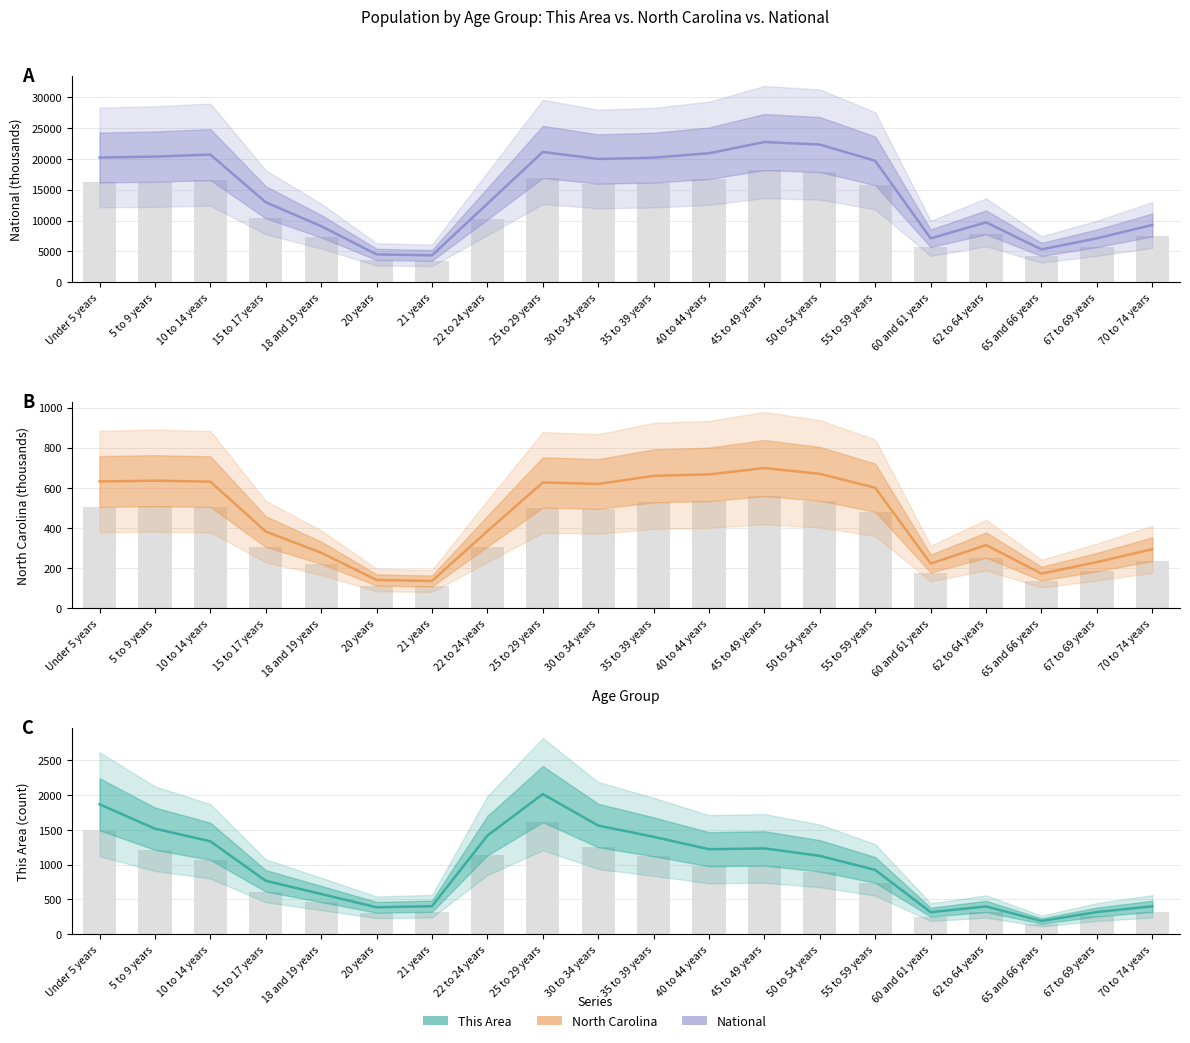

What is the spread (max minus min) of values at 22 to 24 years?

12405.1